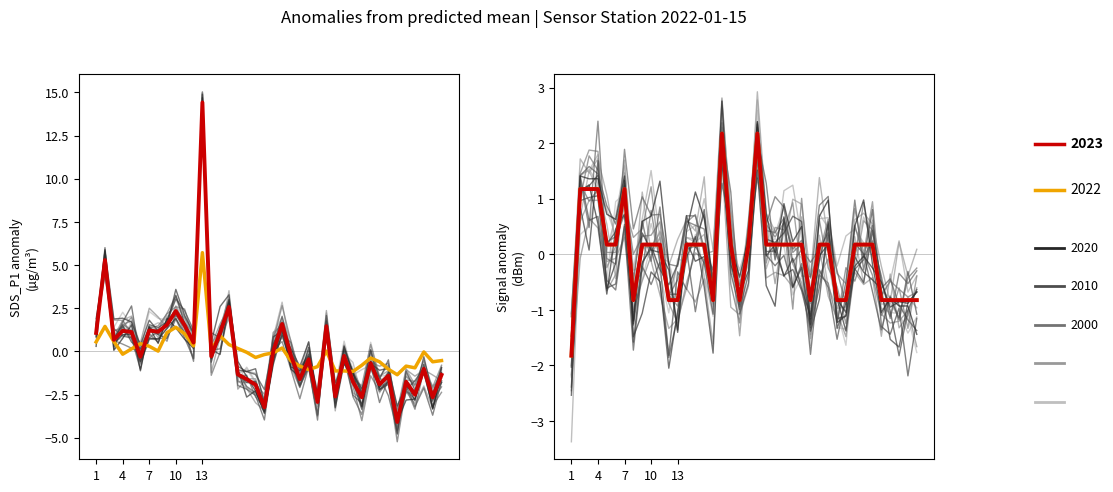

Reading left to right, transcribe all the data shown in this chart.

SDS_P1: 1.1	5.3	0.7	1.2	1.1	-0.3	1.2	1.1	1.5	2.3	1.5	0.5	14.4	-0.3	1.1	2.6	-1.3	-1.6	-1.9	-3.2	0.0	1.6	-0.3	-1.6	-0.5	-2.9	1.5	-2.6	-0.3	-1.8	-2.7	-0.7	-1.9	-1.4	-4.1	-1.8	-2.5	-1.0	-2.7	-1.4
SDS_P2: 0.5	1.4	0.6	-0.2	0.1	0.4	0.3	0.0	1.1	1.4	1.0	0.3	5.7	0.1	0.9	0.4	0.2	-0.1	-0.4	-0.2	-0.1	0.2	-0.6	-0.9	-1.1	-0.9	0.0	-1.1	-1.1	-1.2	-0.8	-0.4	-0.6	-1.0	-1.4	-0.9	-1.0	-0.0	-0.6	-0.5
Signal: -1.8	1.2	1.2	1.2	0.2	0.2	1.2	-0.8	0.2	0.2	0.2	-0.8	-0.8	0.2	0.2	0.2	-0.8	2.2	0.2	-0.8	0.2	2.2	0.2	0.2	0.2	0.2	0.2	-0.8	0.2	0.2	-0.8	-0.8	0.2	0.2	0.2	-0.8	-0.8	-0.8	-0.8	-0.8